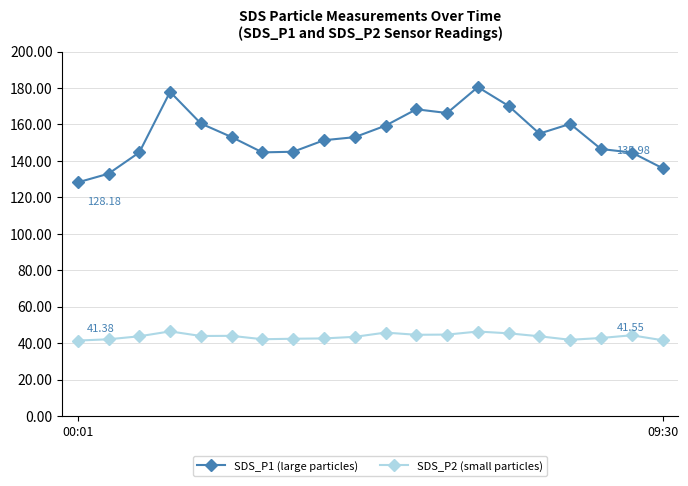

True or false: SDS_P1 (large particles) has more than 1 interior local peaks.

True